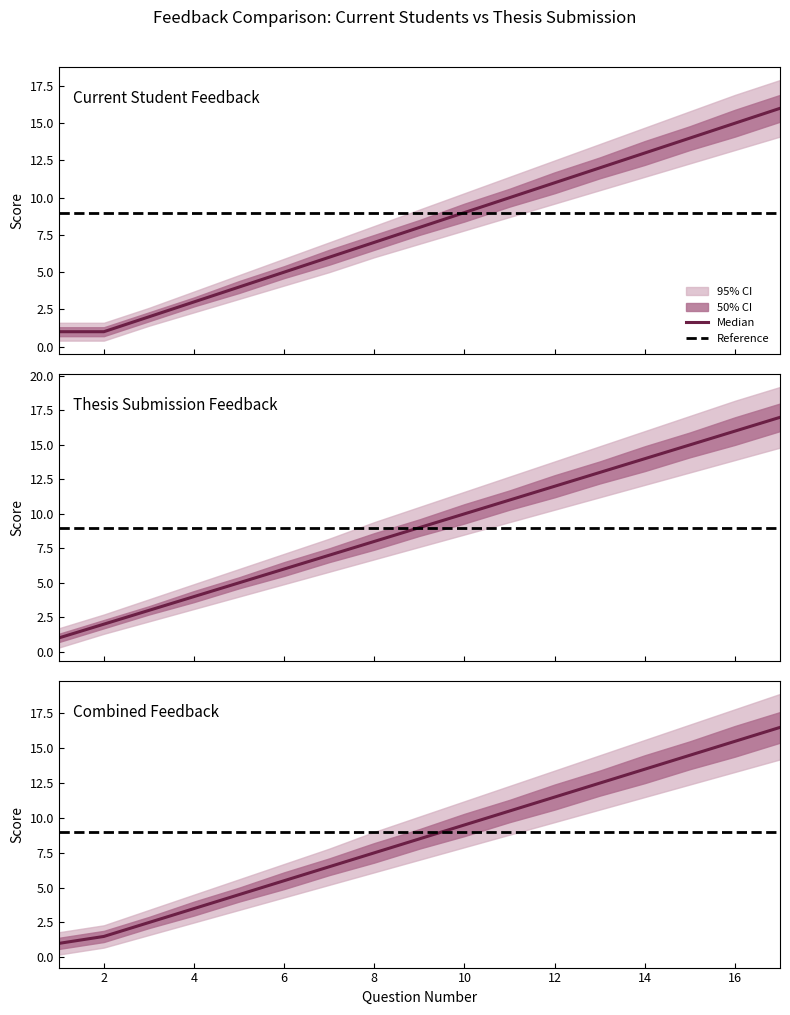

How many lines are shown in the chart?

2